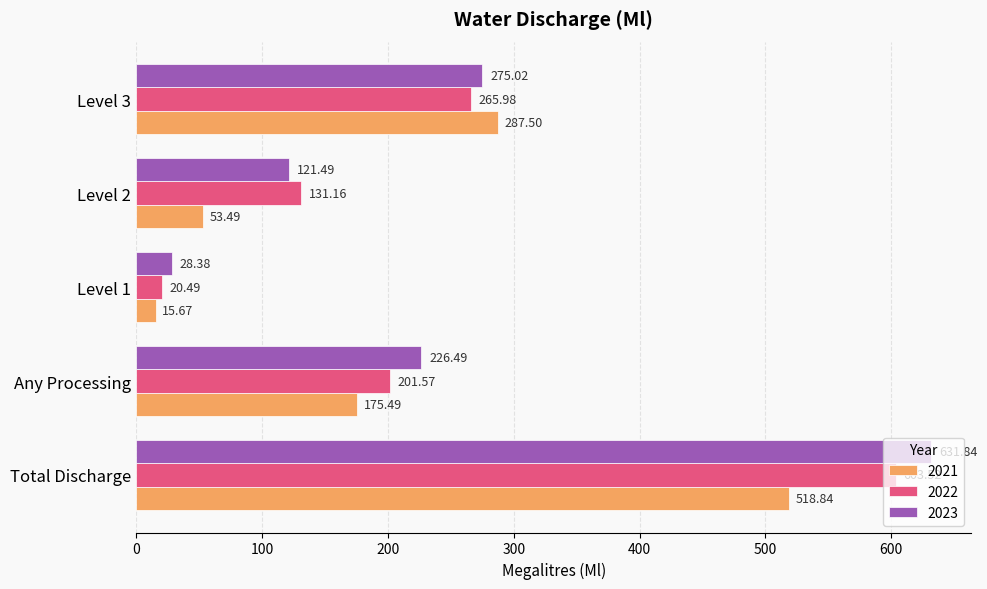

List the labels in order of 2022 value, smallest first.

Level 1, Level 2, Any Processing, Level 3, Total Discharge